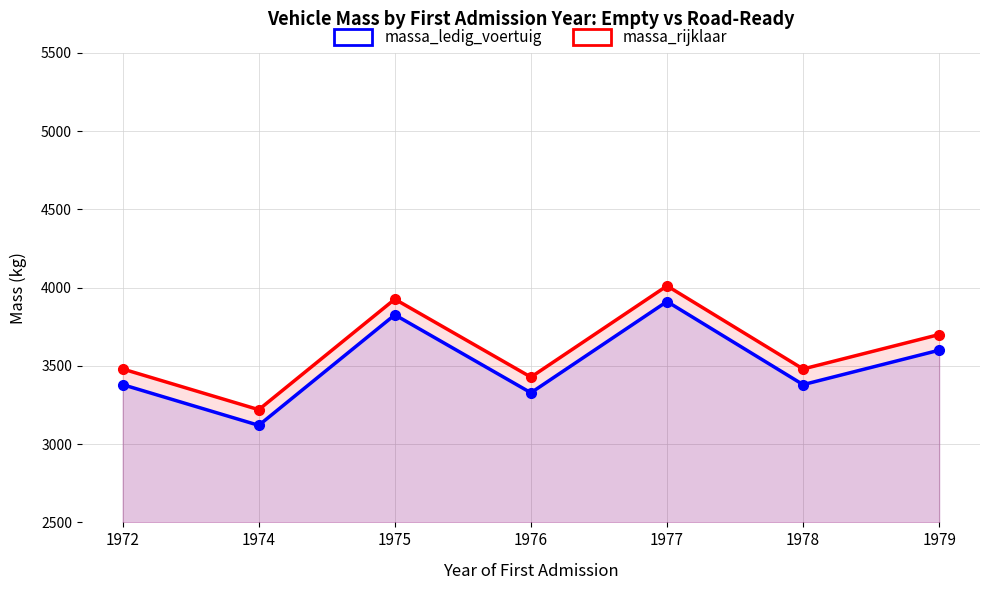

What is the spread (max minus min) of values at 1974?

100